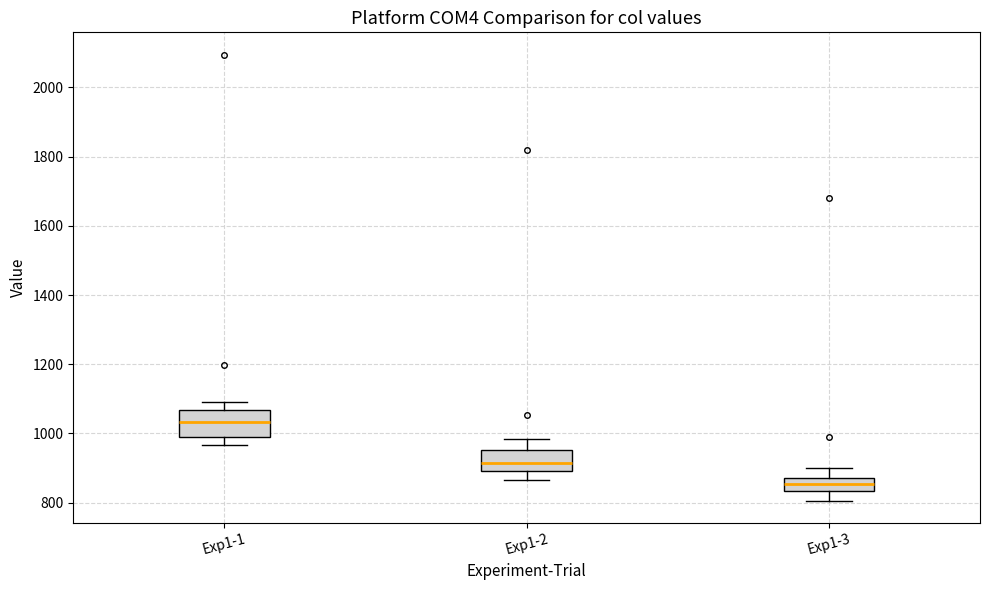

Which box has the highest median line?

Exp1-1